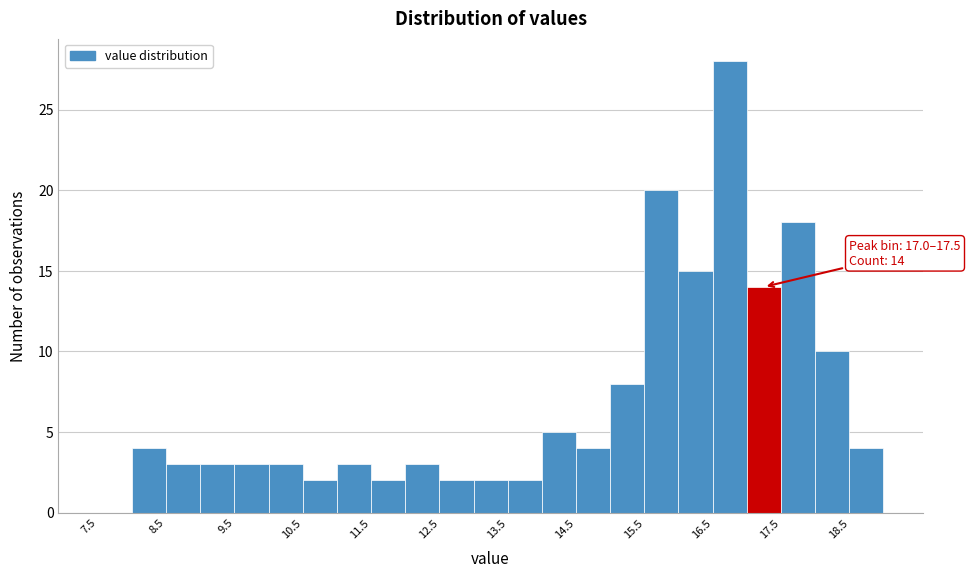

Over which range of the x-axis is the bar tallest?

16.5 to 17.0